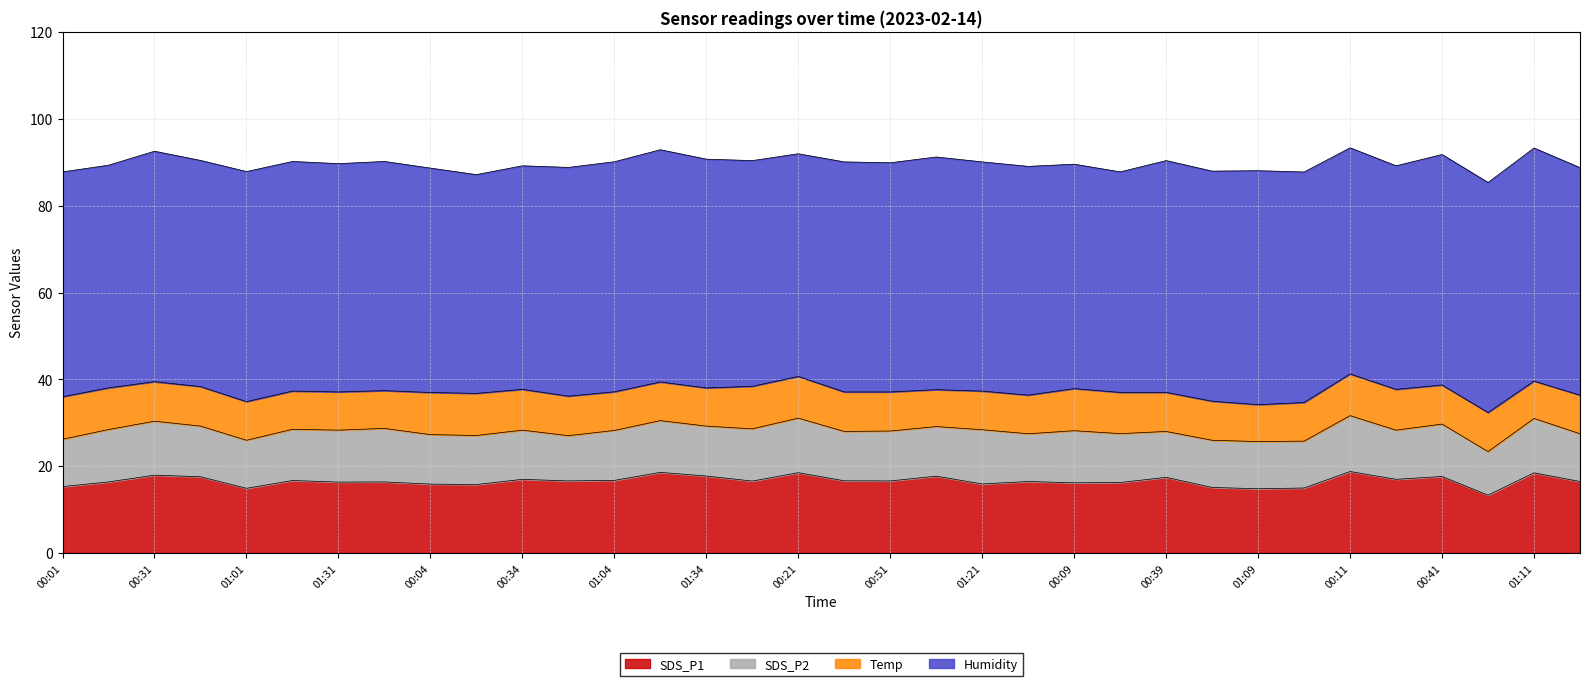

At how many categories does at least one series exceed 32?

34